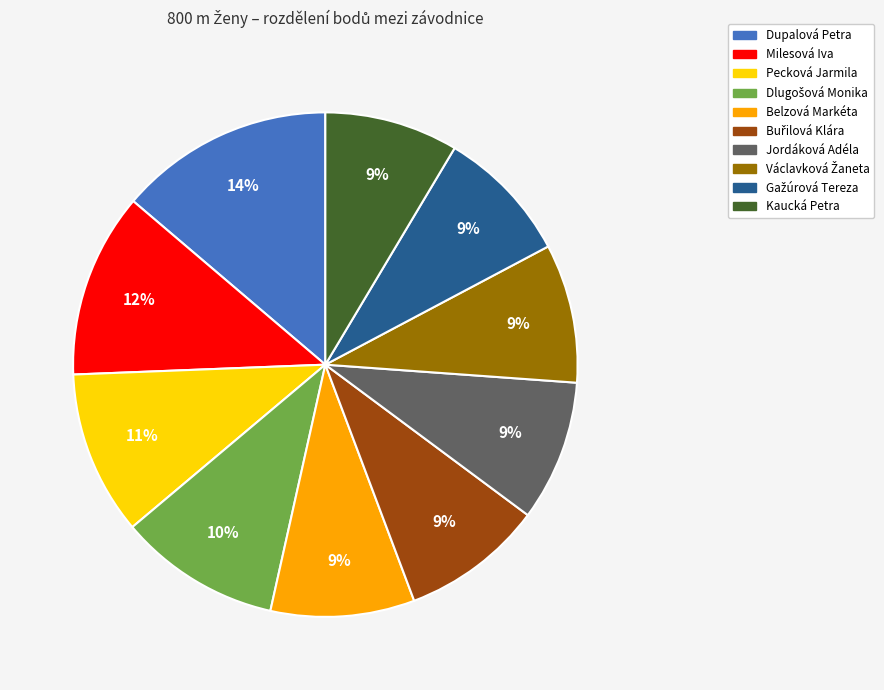

To the nearest percent, what is the average slice percentage?

10%